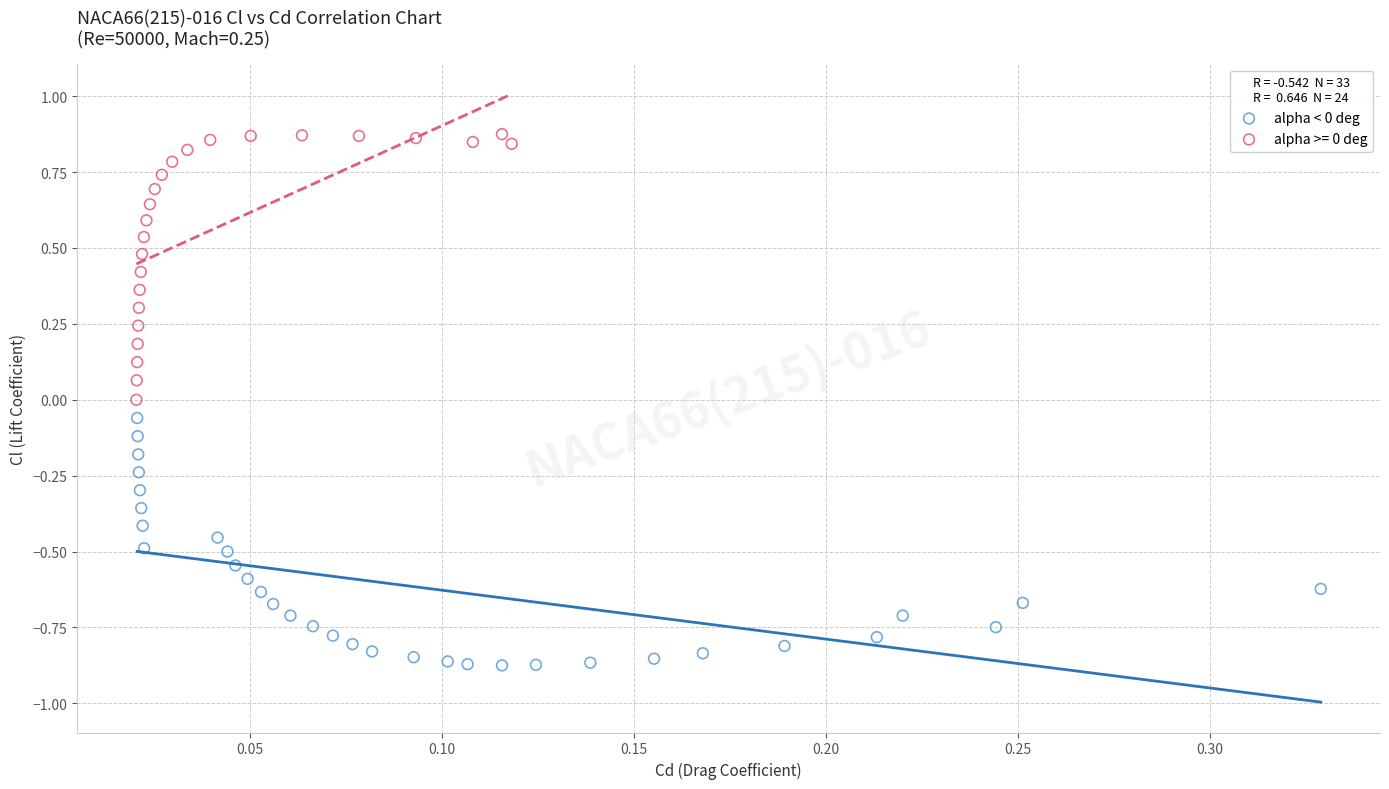

Which series reaches the maximum Y coordinate?

alpha >= 0 deg